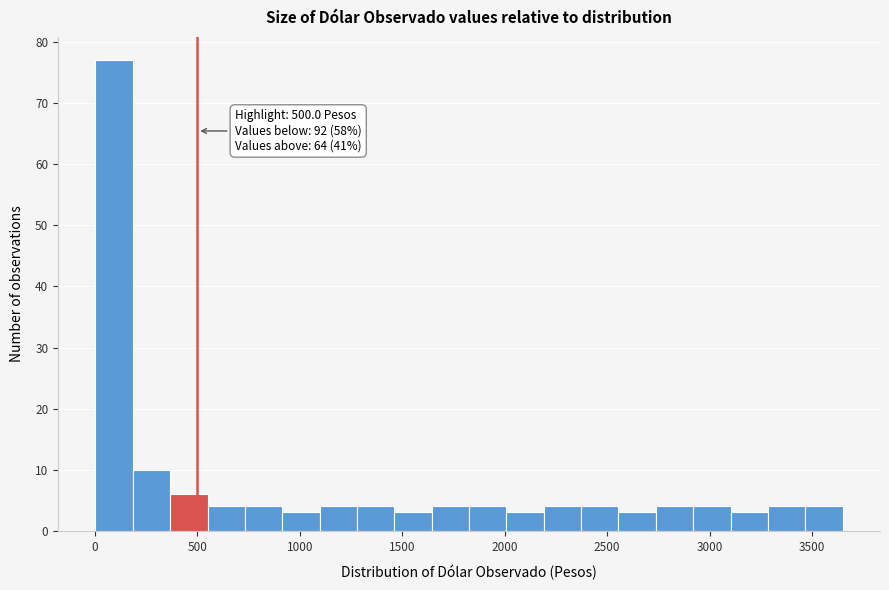

Read against the x-axis, roughly where is the centre of the tallest bar?

100